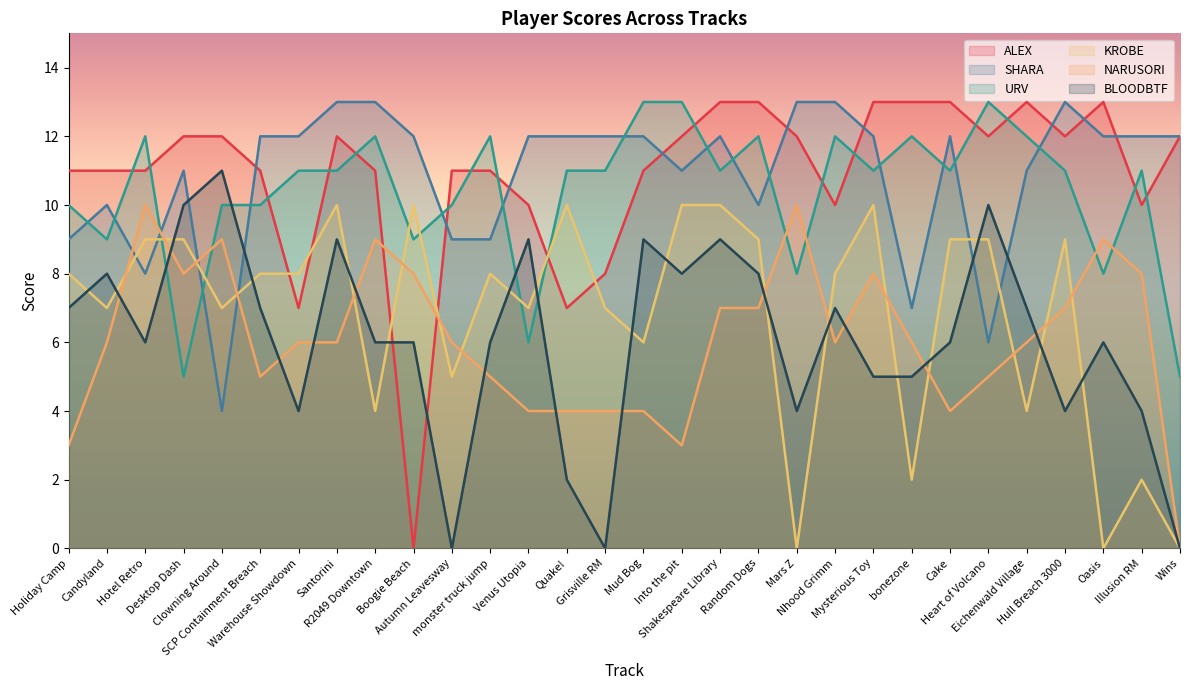

What is the total value across all series at Venus Utopia?

48